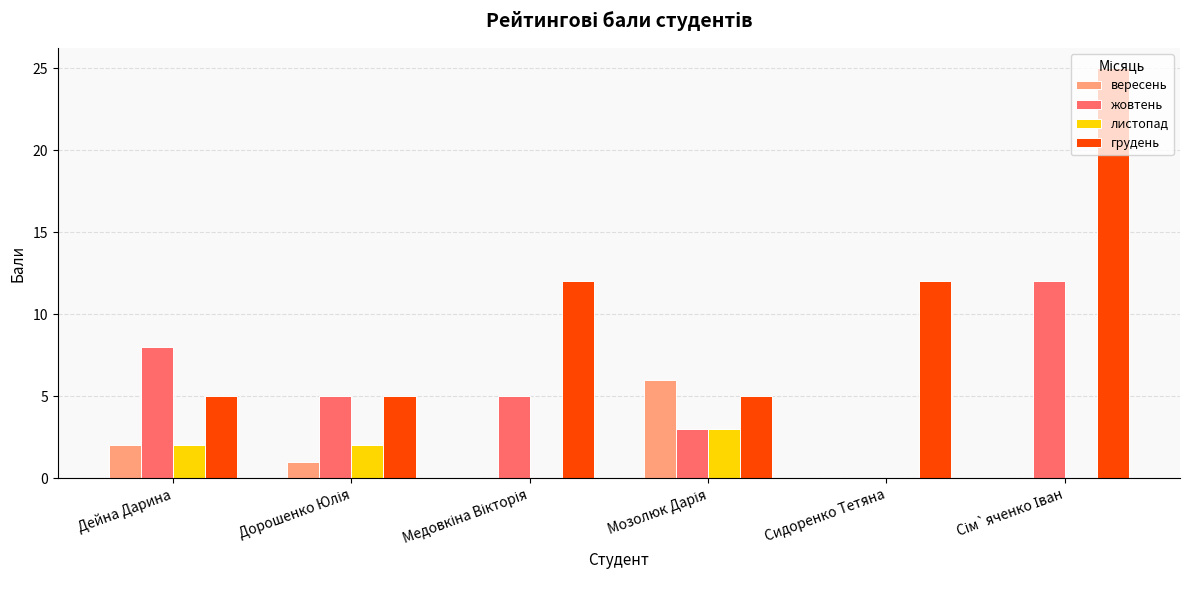

Are the bars horizontal?

No